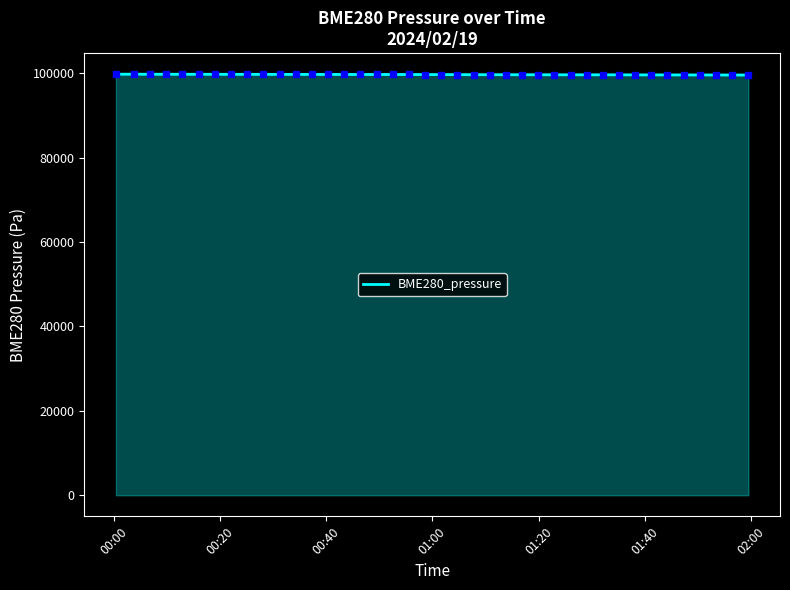

What is the minimum value shown in the chart?

99556.9